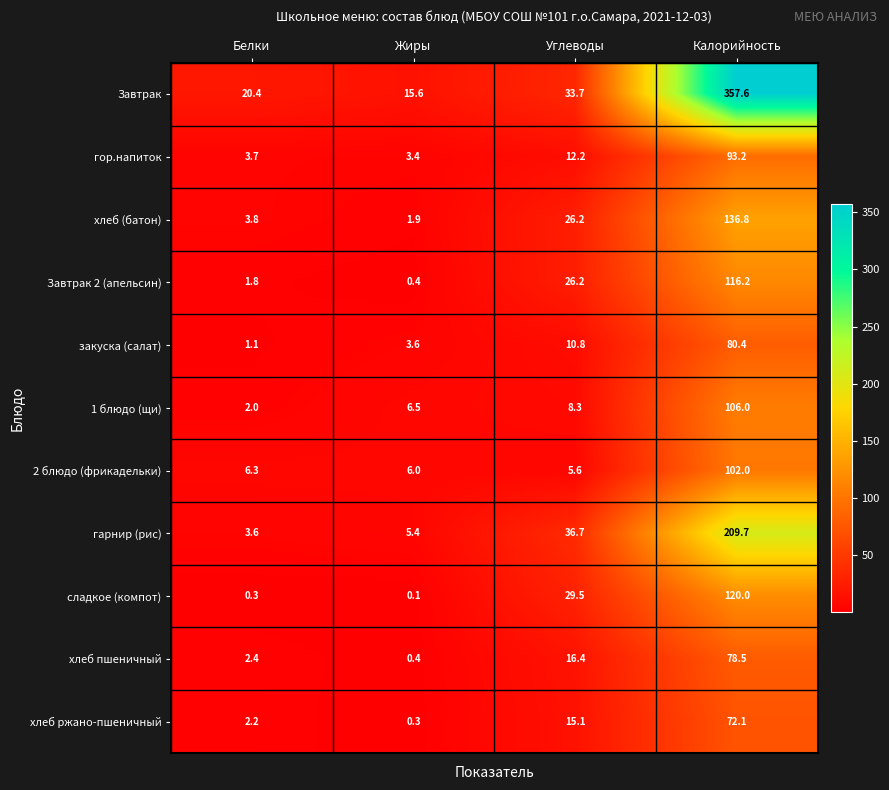

The value of хлеб ржано-пшеничный at Жиры is 0.3. True or false?

True